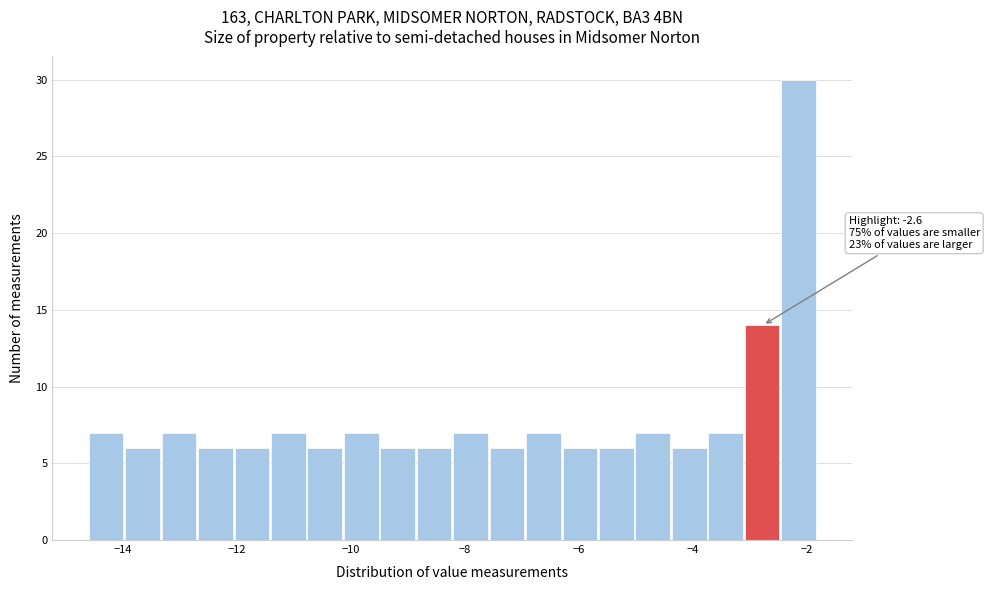

Read against the x-axis, roughly where is the centre of the tallest bar?

-2.2